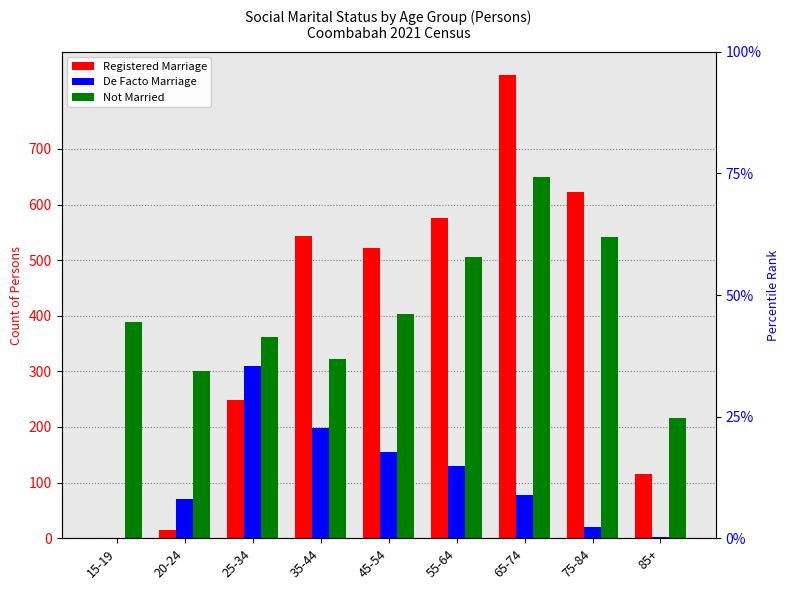

Reading left to right, list all the values displayed in this chart.

Registered Marriage: 15-19=0	20-24=14	25-34=248	35-44=543	45-54=521	55-64=576	65-74=833	75-84=623	85+=115
De Facto Marriage: 15-19=0	20-24=70	25-34=310	35-44=198	45-54=155	55-64=129	65-74=77	75-84=21	85+=3
Not Married: 15-19=388	20-24=301	25-34=361	35-44=323	45-54=403	55-64=506	65-74=650	75-84=542	85+=217